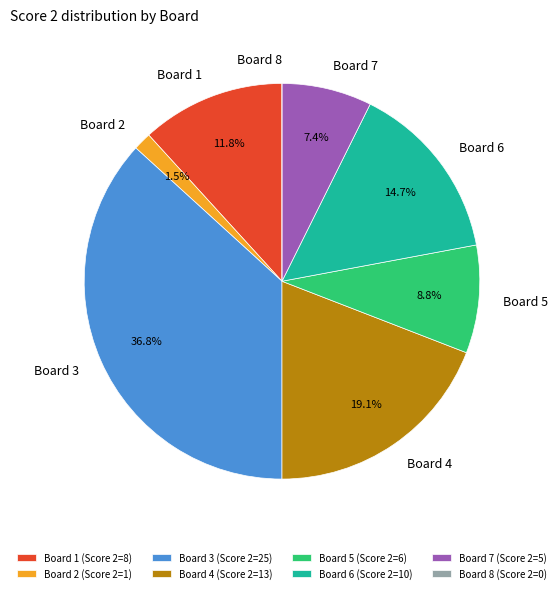

Combined, do Board 2 and Board 4 account for over 50%?

No